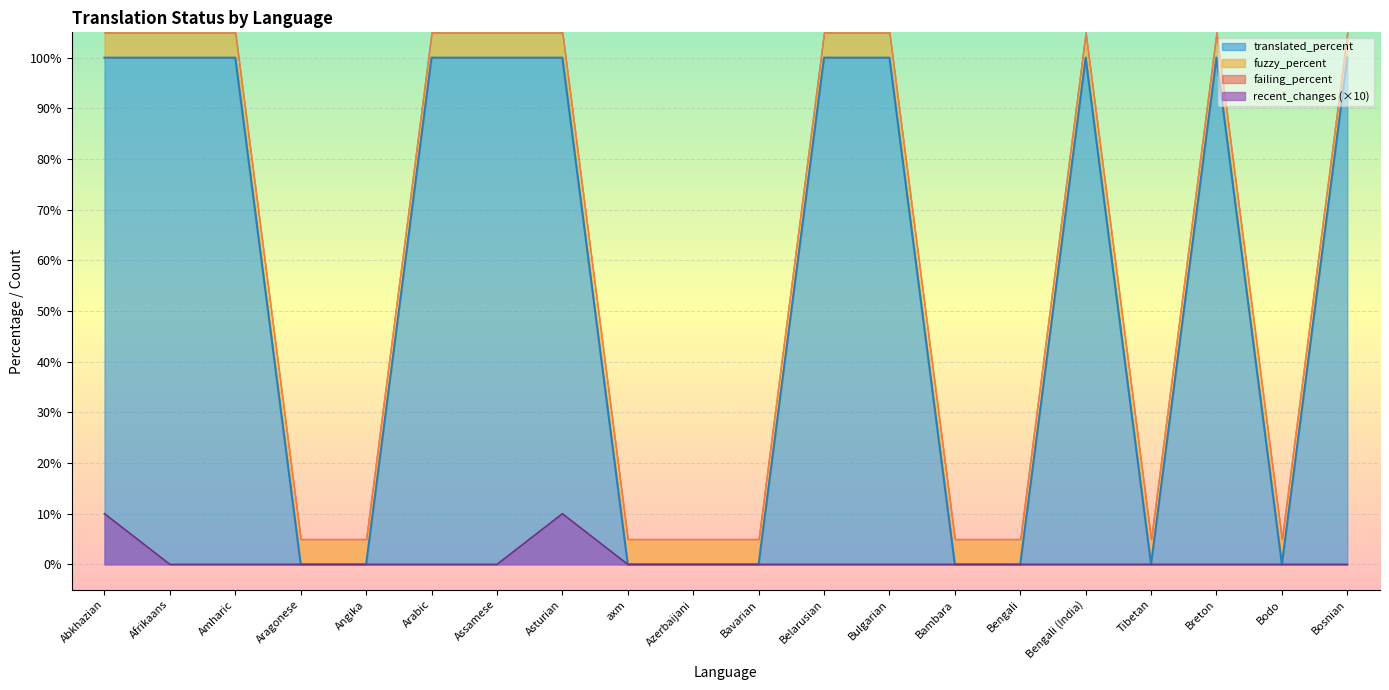

Between Abkhazian and Bavarian, which is larger?

Abkhazian